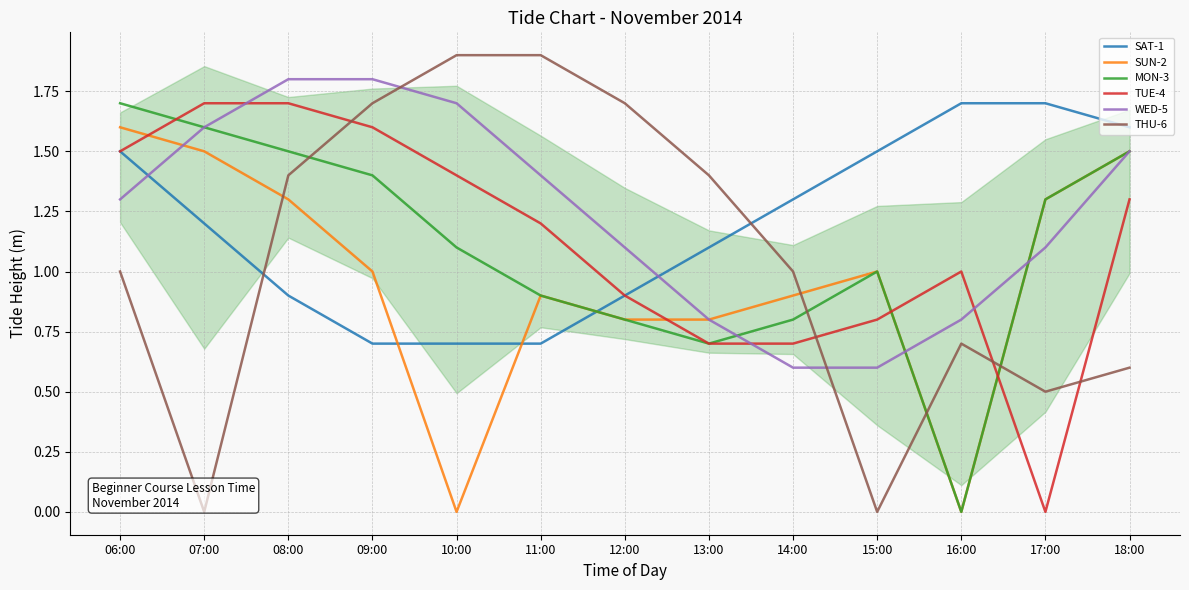

What are all the series names shown in the legend?

SAT-1, SUN-2, MON-3, TUE-4, WED-5, THU-6